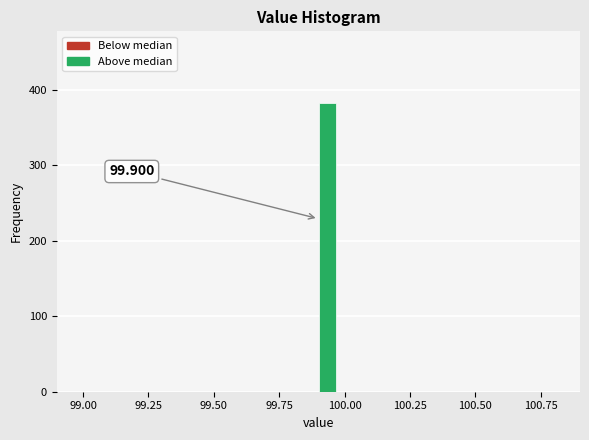

Read against the x-axis, roughly where is the centre of the tallest bar?

99.95